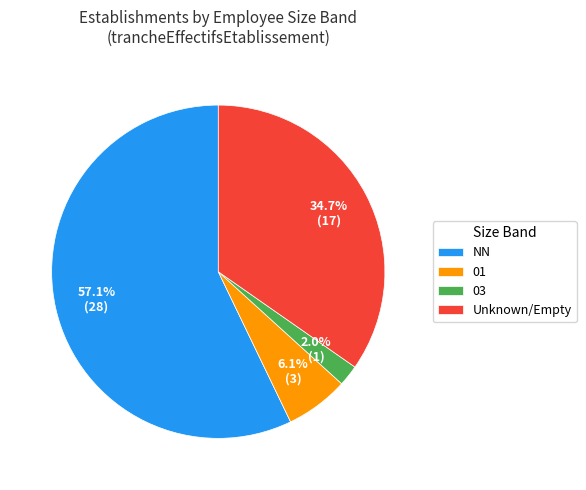

Which slice represents more than half of the pie?

NN